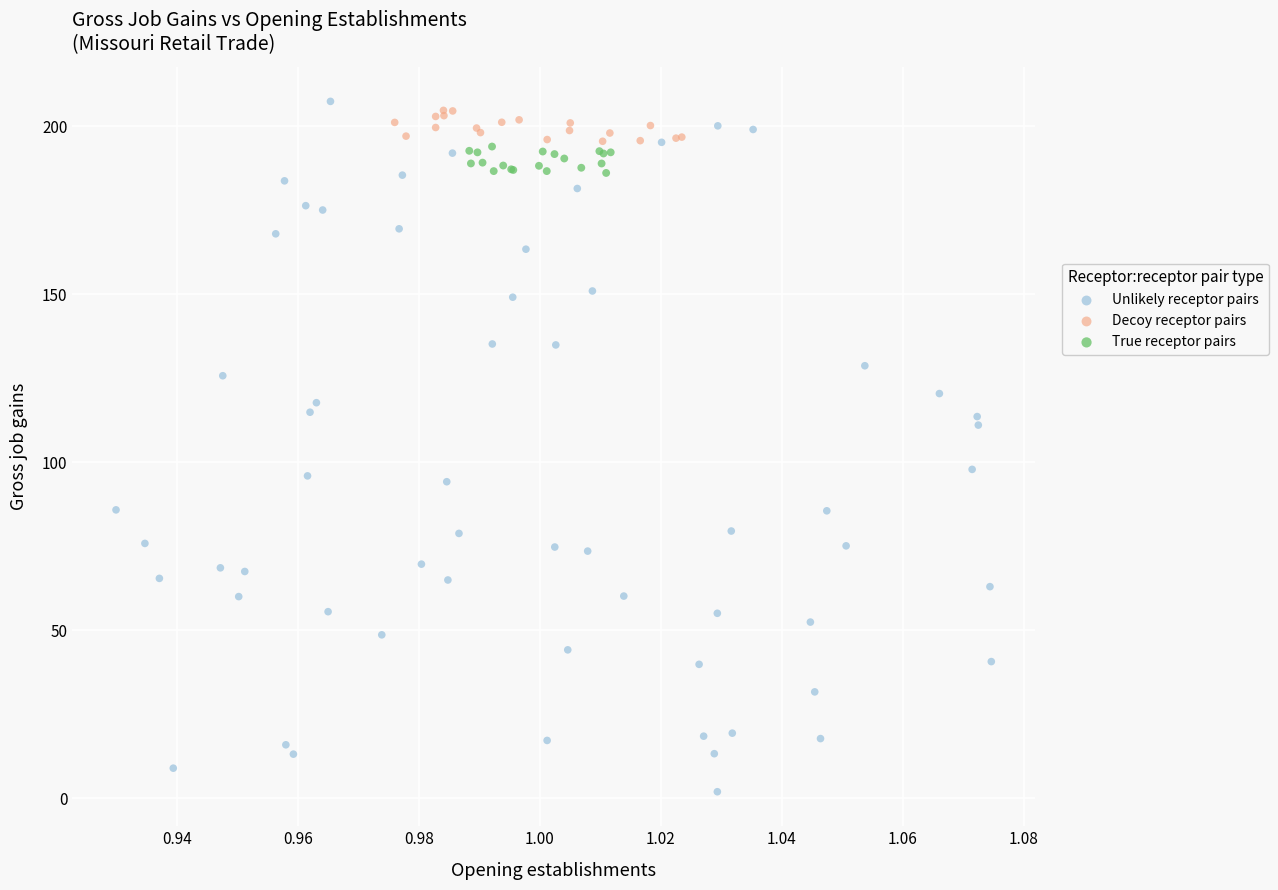

Which series has the widest spread of Y values?

Unlikely receptor pairs